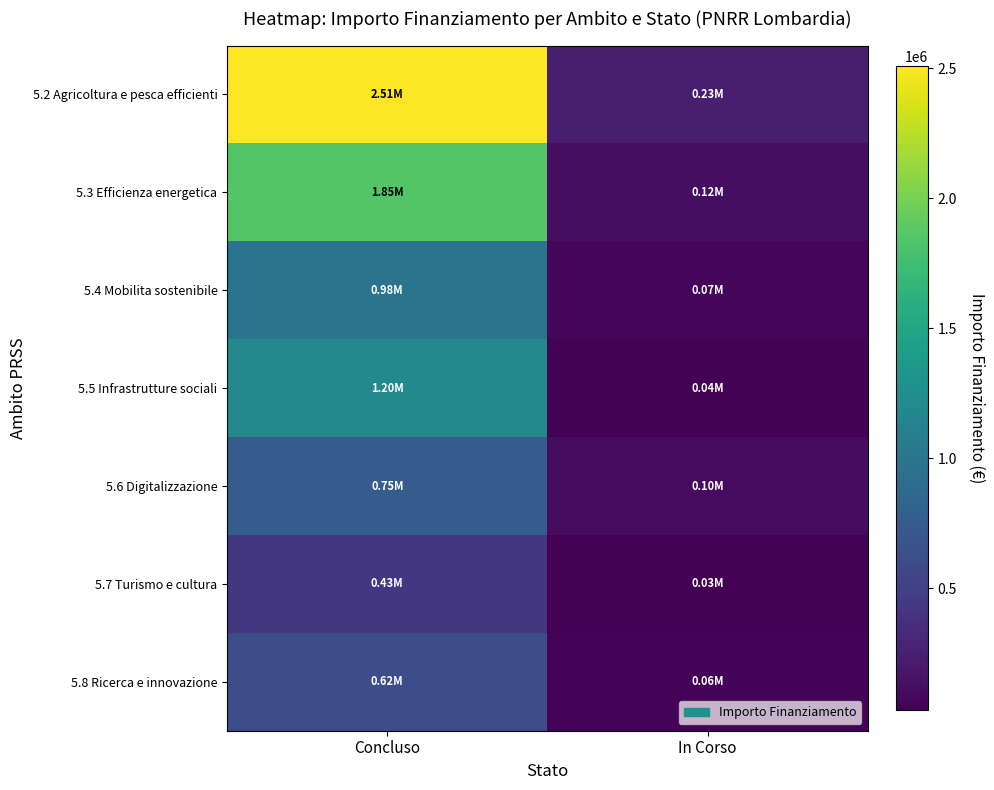

What is the minimum value shown in the chart?

30000.0